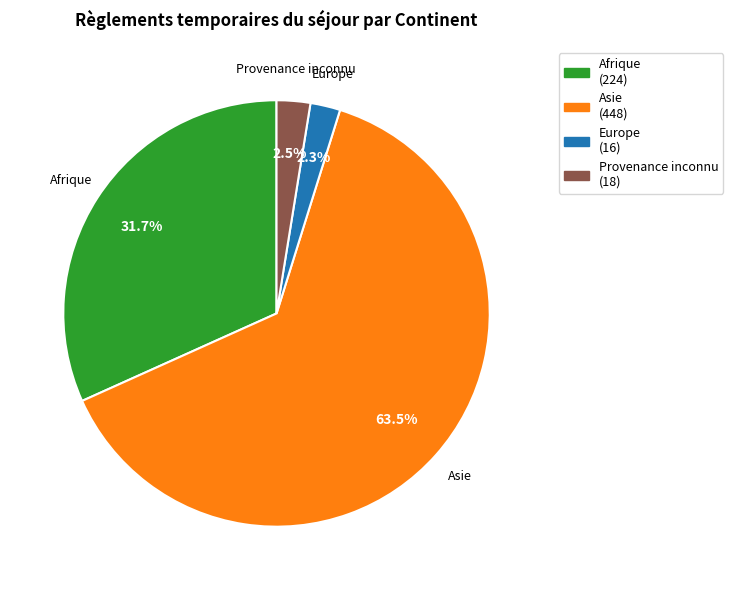

Between Europe (16) and Asie (448), which is larger?

Asie (448)